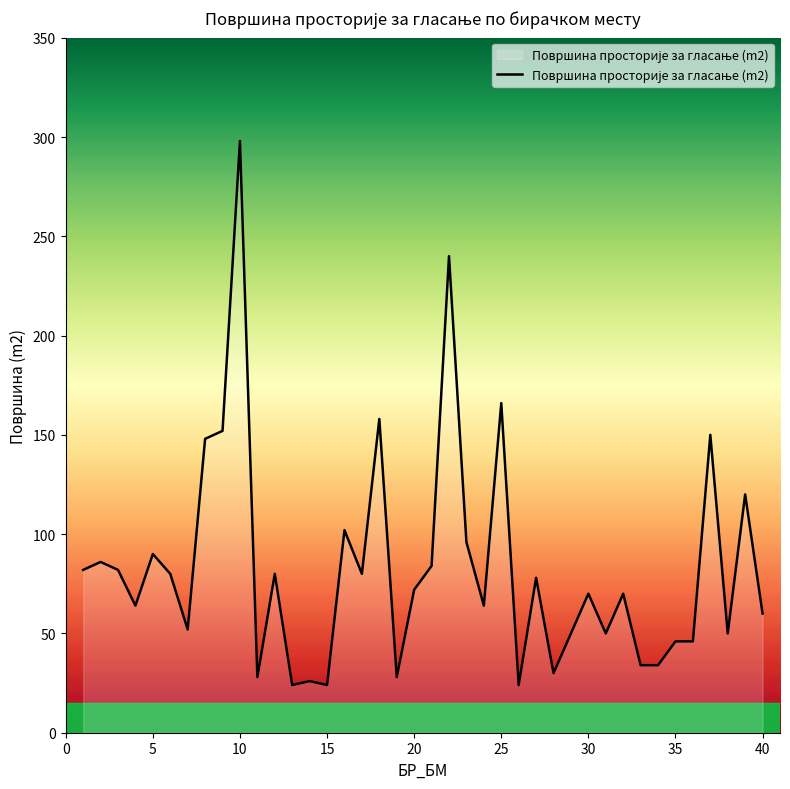

What is the smallest value displayed?

24